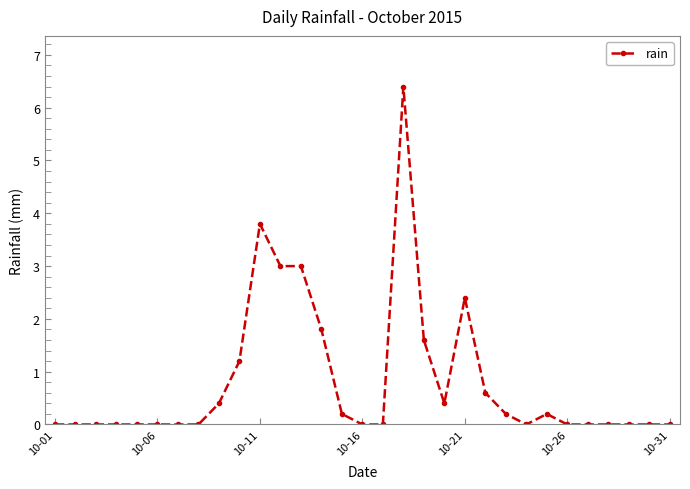

Does the chart display data point markers on the line(s)?

Yes